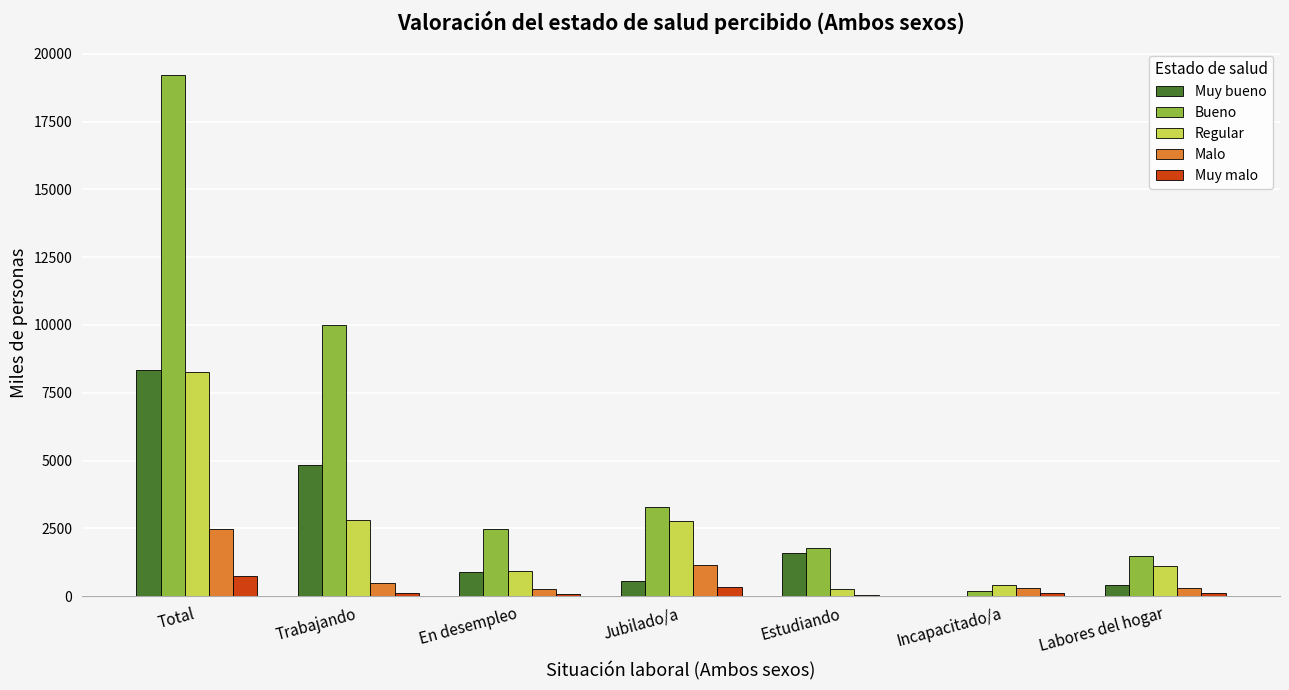

Which series has the widest spread of values?

Bueno